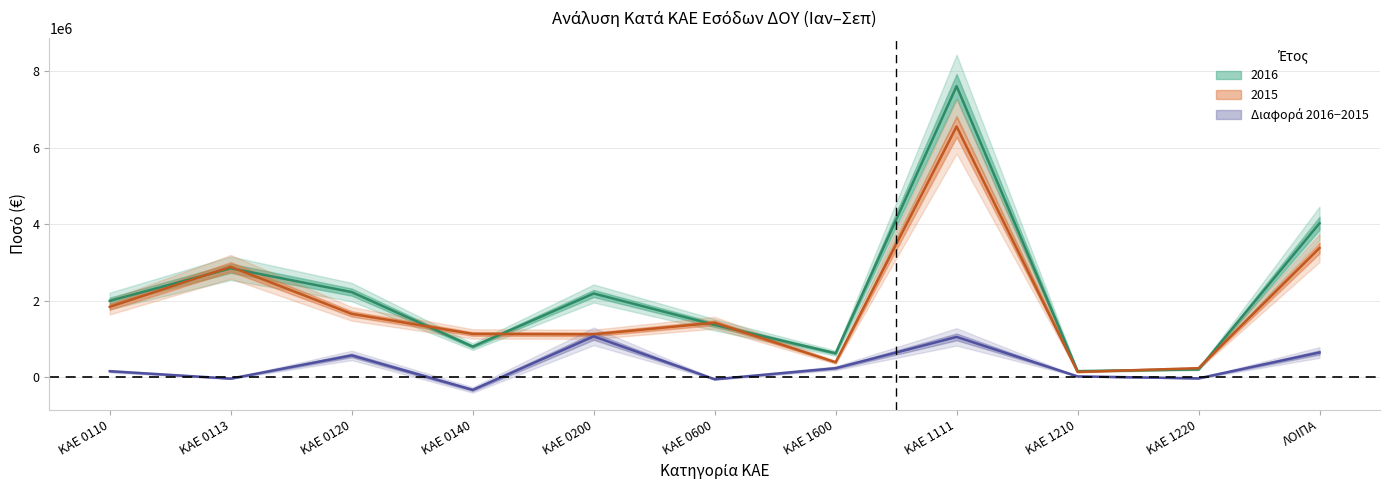

At which label is 2015 closest to 3349495?

ΛΟΙΠΑ